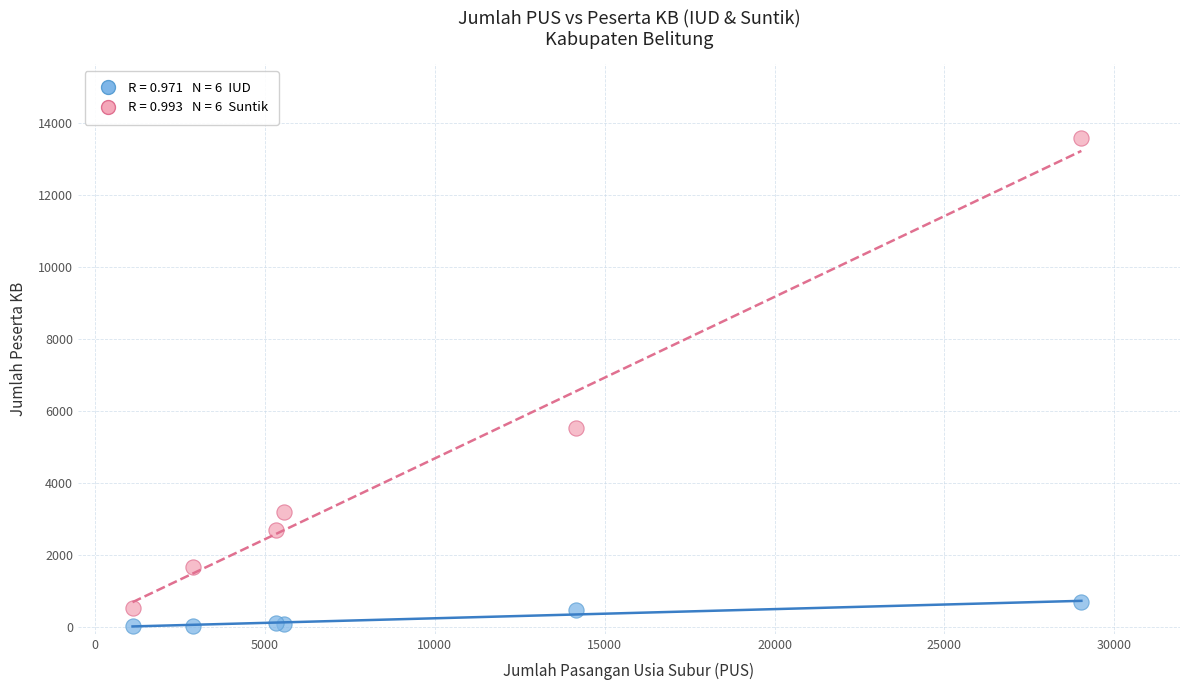

Across all series, what Y value is closest to 6809?

5520